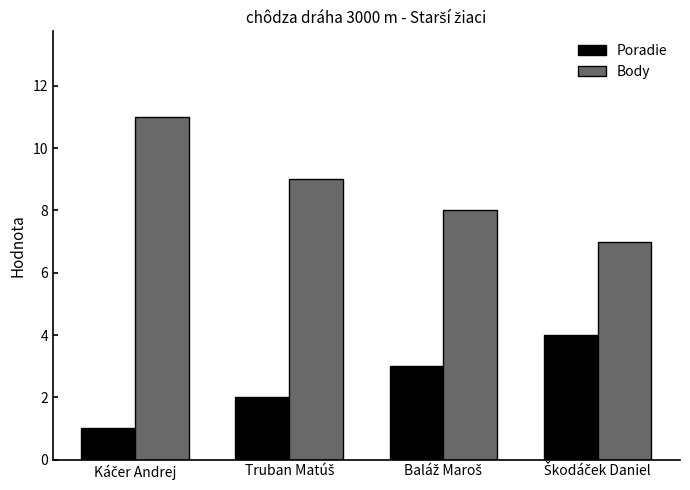

What is the difference between the maximum and second lowest values in the Body series?

3